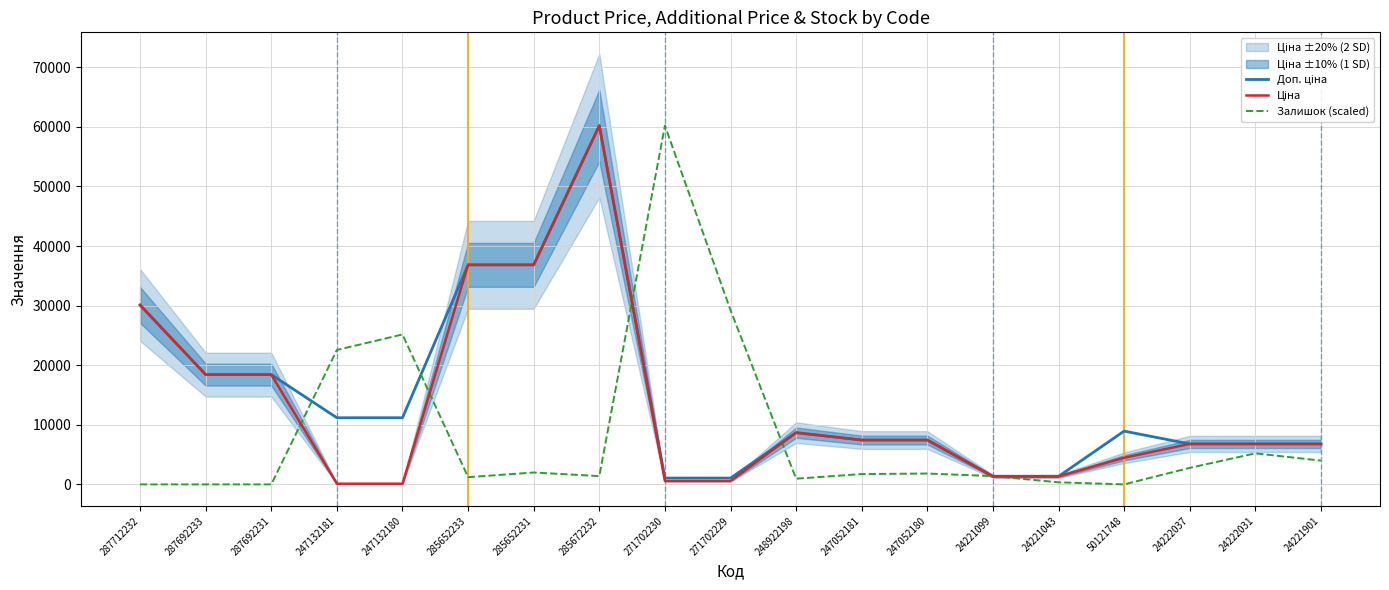

Which series changed the most between 271702230 and 24221901?

Залишок (scaled)